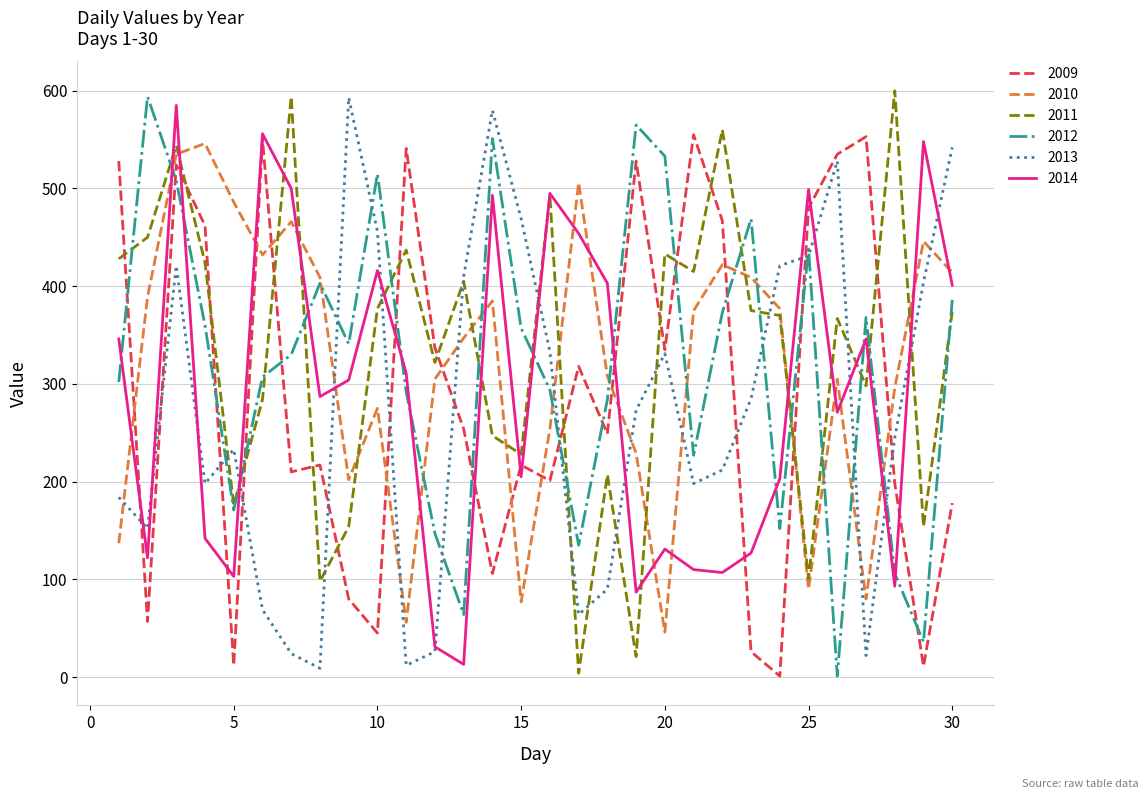

What is the maximum value shown in the chart?

600